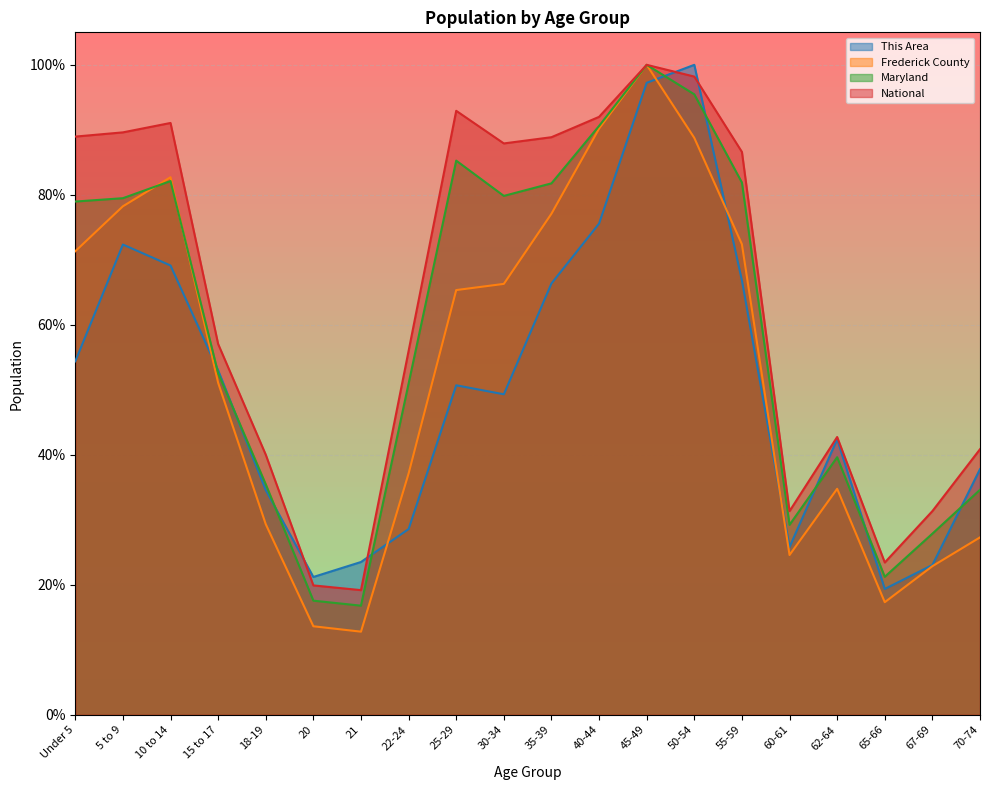

List the series in order of their peak value, lowest first.

This Area, Frederick County, Maryland, National